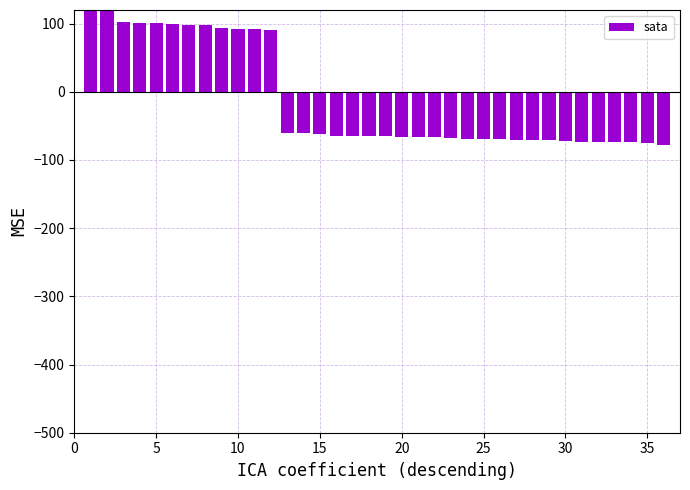

Are the bars horizontal?

No